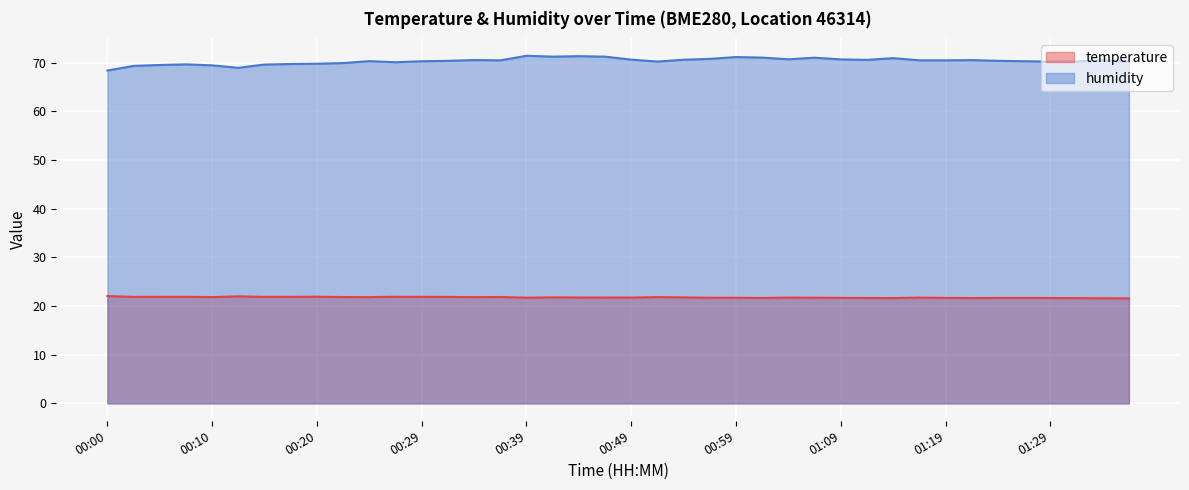

What is the difference between the maximum and minimum values in the humidity series?

3.0